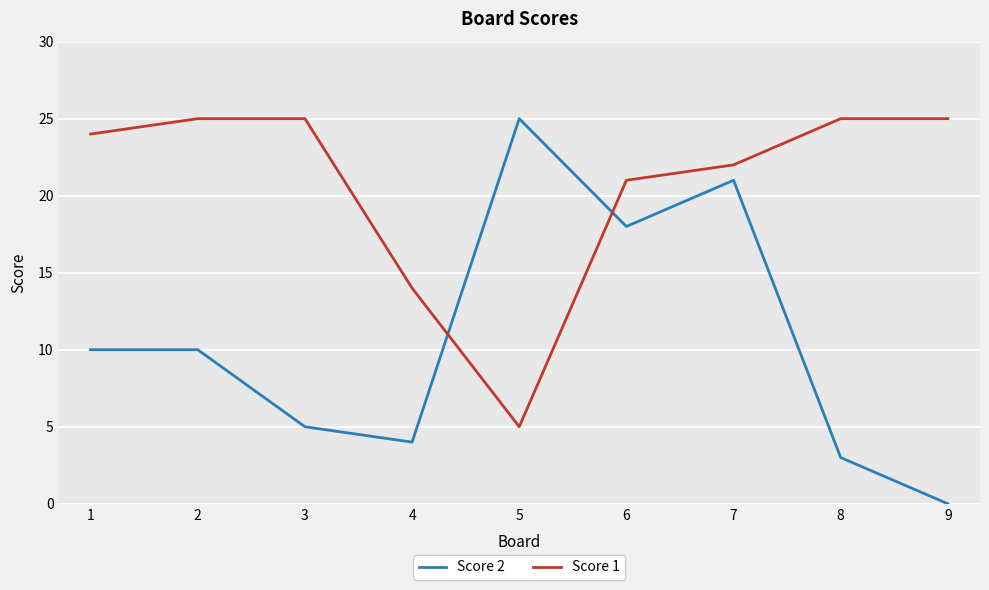

Reading left to right, transcribe all the data shown in this chart.

Score 2: 1=10	2=10	3=5	4=4	5=25	6=18	7=21	8=3	9=0
Score 1: 1=24	2=25	3=25	4=14	5=5	6=21	7=22	8=25	9=25